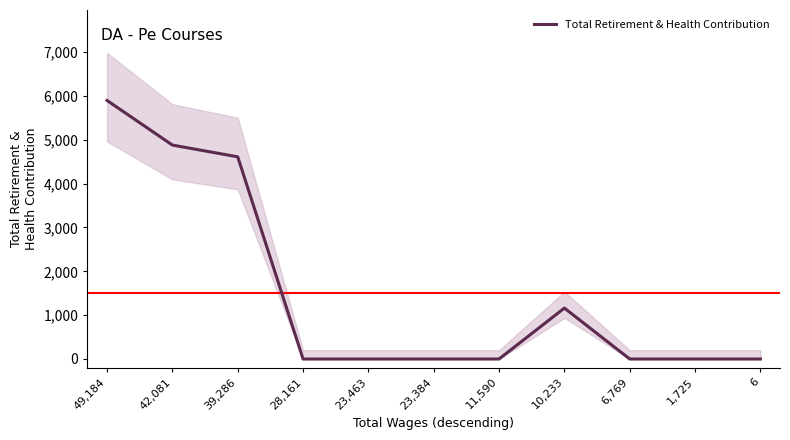

What is the maximum value shown in the chart?

5896